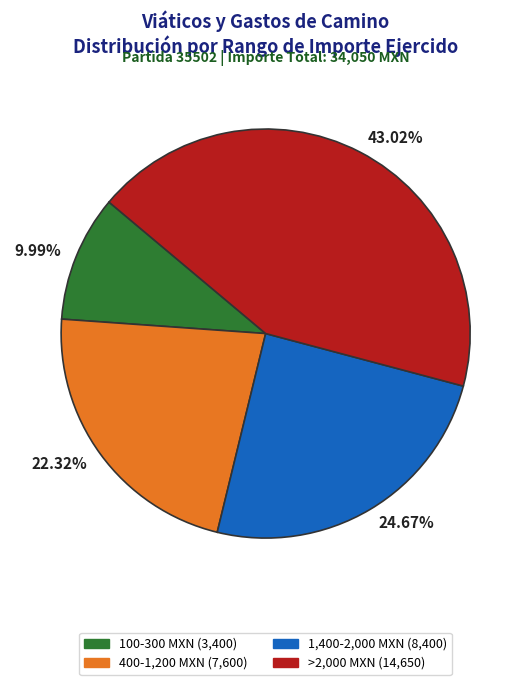

Which has a higher value, 43.02% or 9.99%?

43.02%